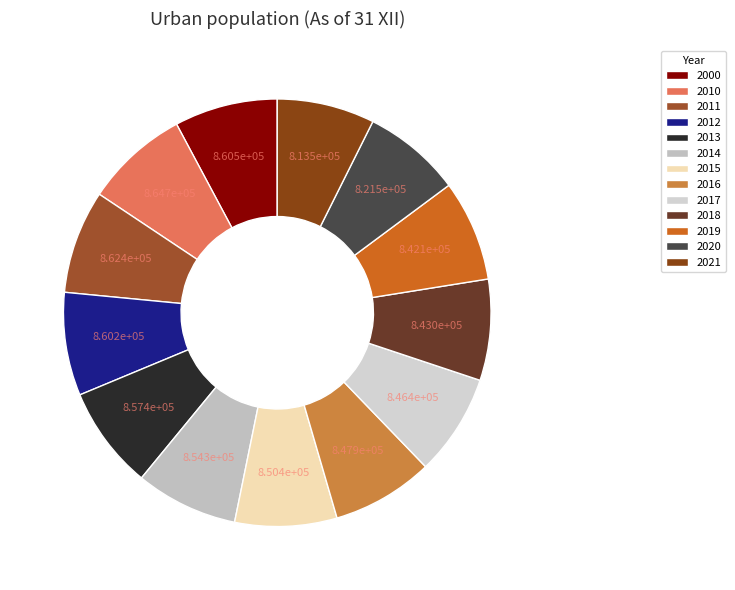

To the nearest percent, what portion does 2017 represent?

8%